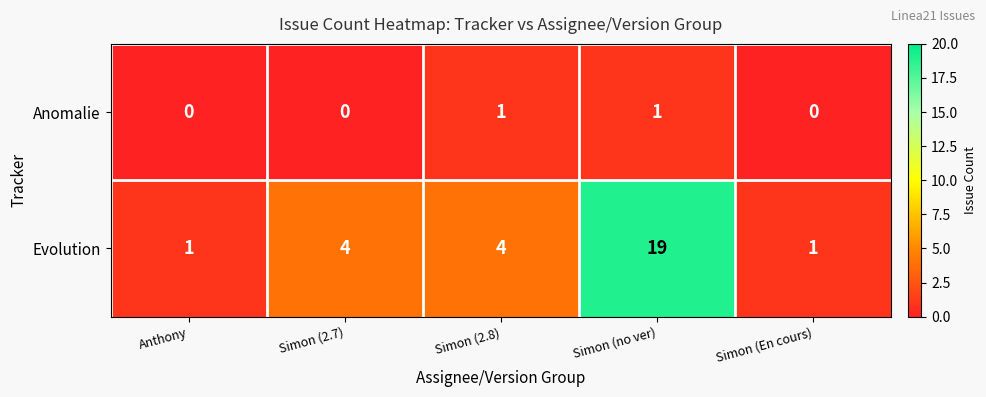

True or false: Evolution has a value of 0 at Anthony.

False